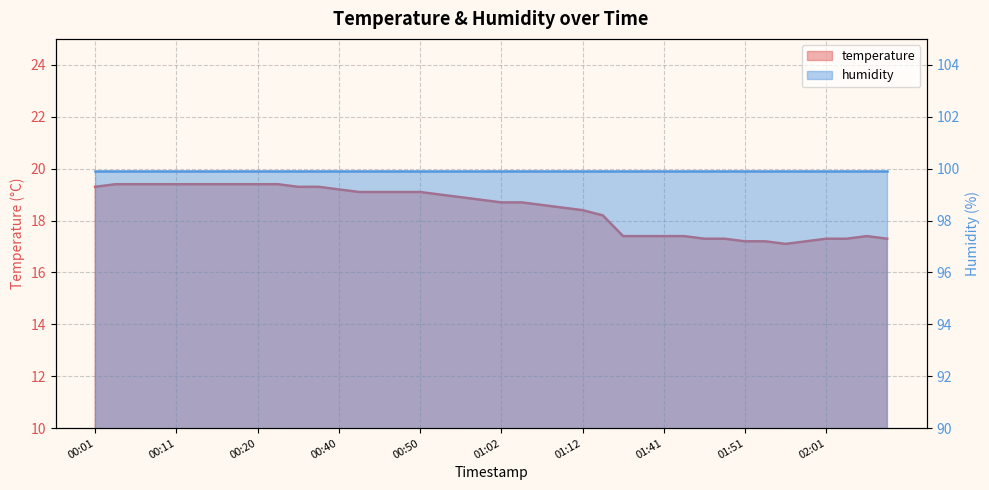

Rank the categories by value from highest to lowest.

00:03, 00:06, 00:08, 00:11, 00:13, 00:15, 00:18, 00:20, 00:23, 00:01, 00:25, 00:28, 00:40, 00:42, 00:45, 00:47, 00:50, 00:52, 00:57, 00:59, 01:02, 01:04, 01:07, 01:09, 01:12, 01:14, 01:36, 01:39, 01:41, 01:44, 02:05, 01:46, 01:48, 02:01, 02:03, 02:08, 01:51, 01:53, 01:58, 01:56